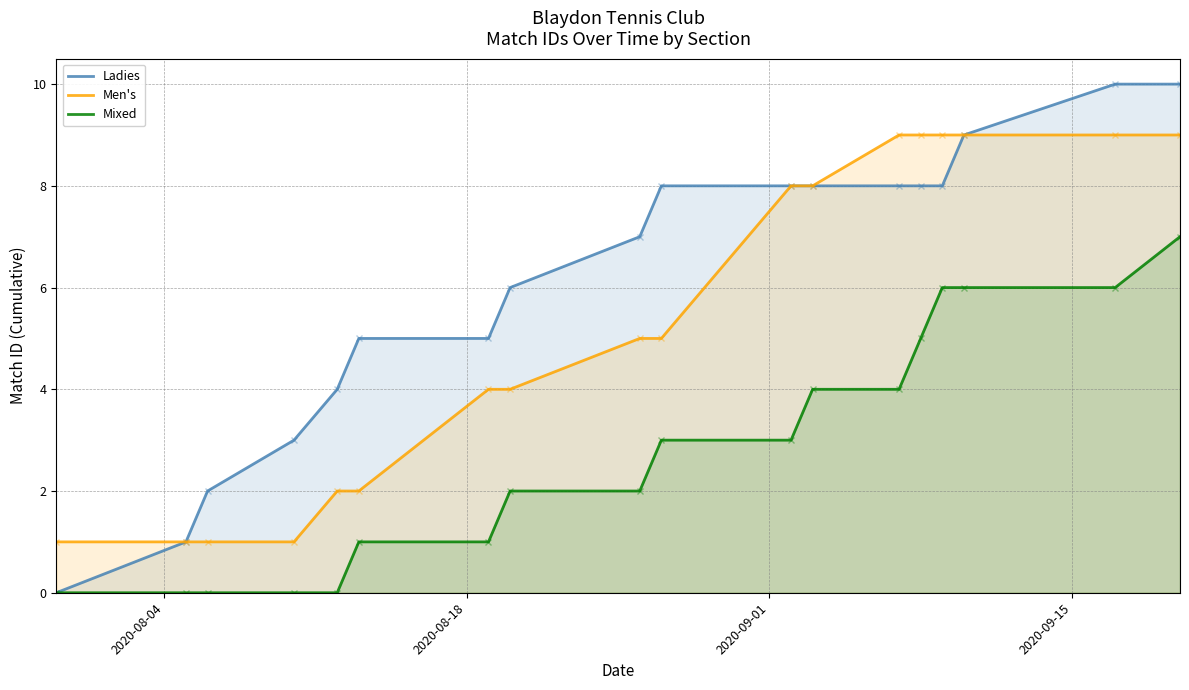

What are all the series names shown in the legend?

Ladies, Men's, Mixed